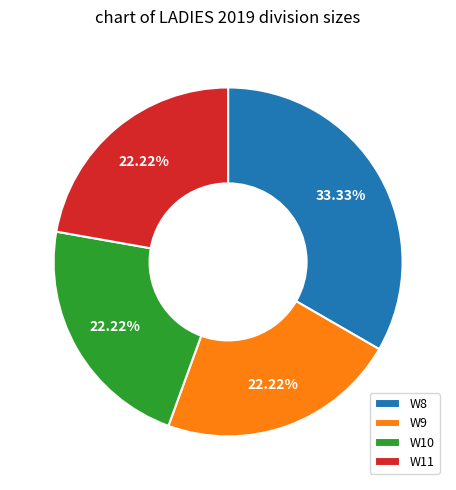

To the nearest percent, what is the average slice percentage?

25%